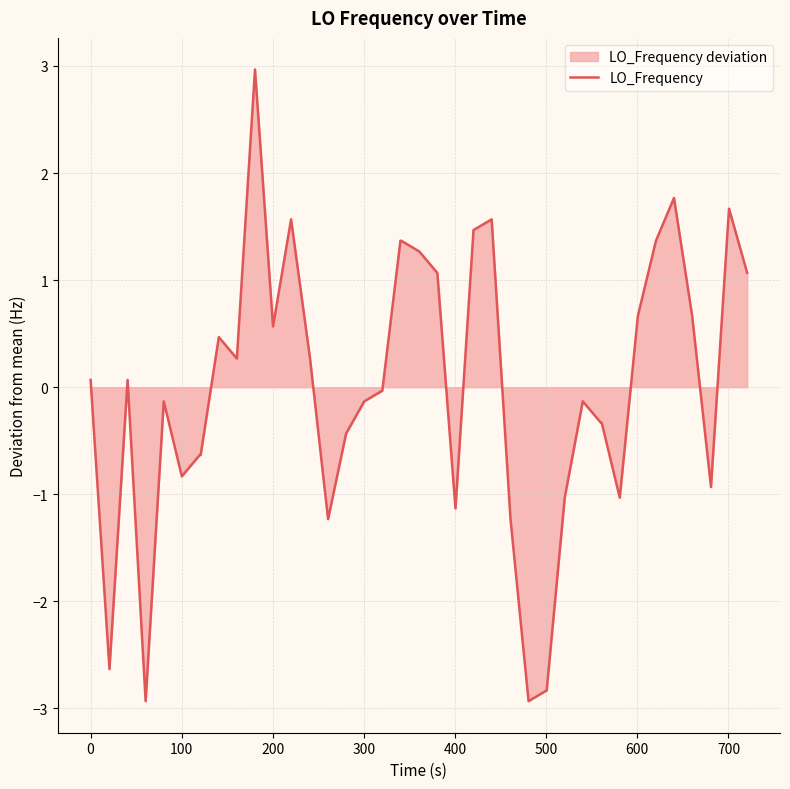

What is the smallest value displayed?

-2.9